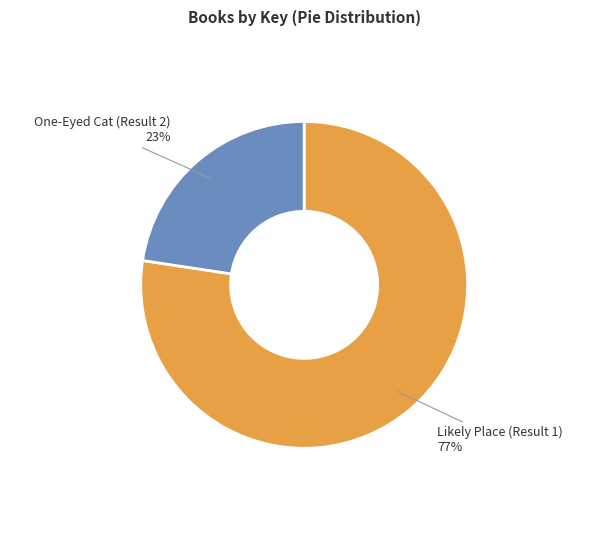

Does any single category account for the majority?

Yes